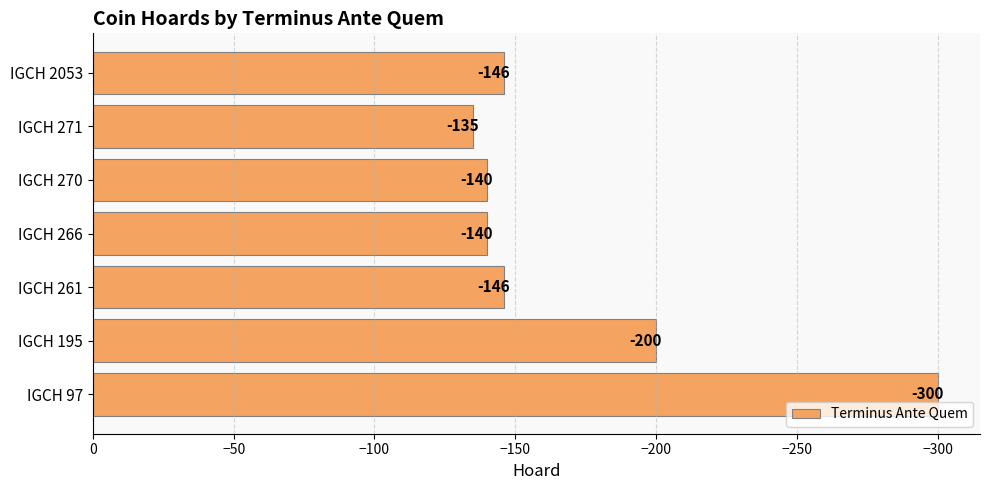

Which label corresponds to the smallest value in the chart?

IGCH 97